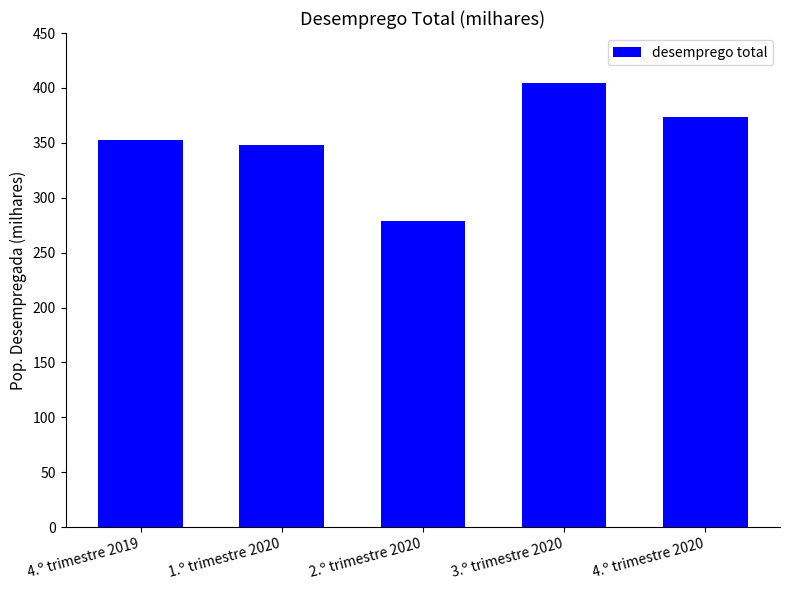

How many data points does each series have?

5